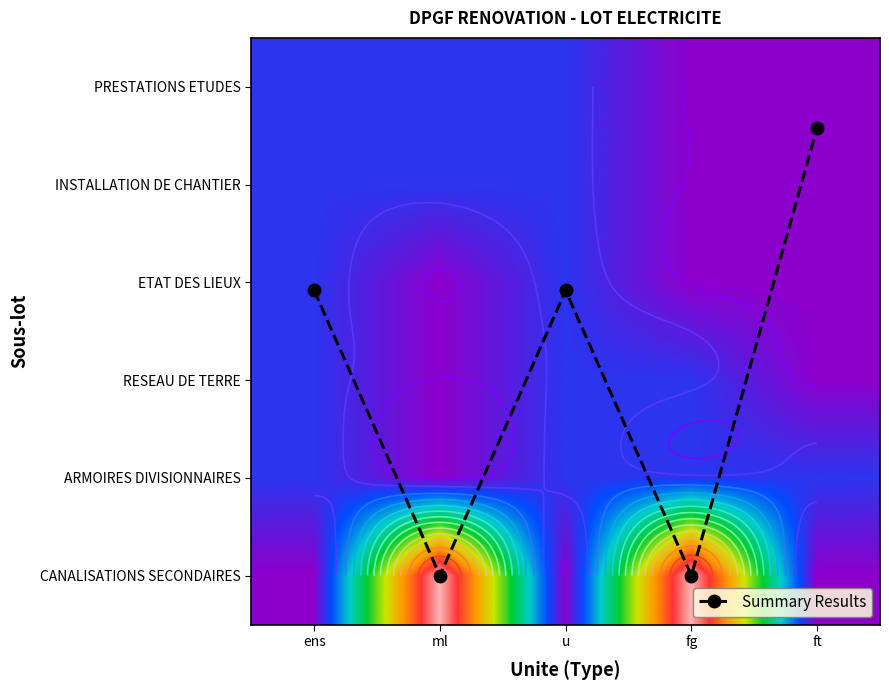

Count the number of categories in the chart.

5